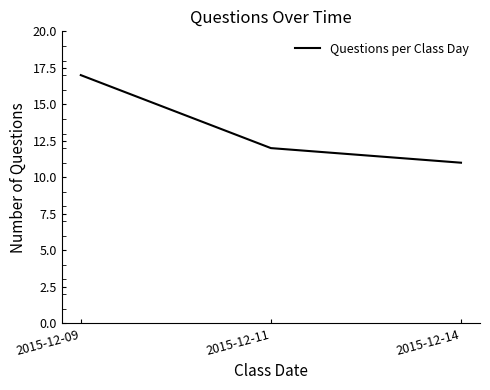

At which label is the value closest to 14?

2015-12-11